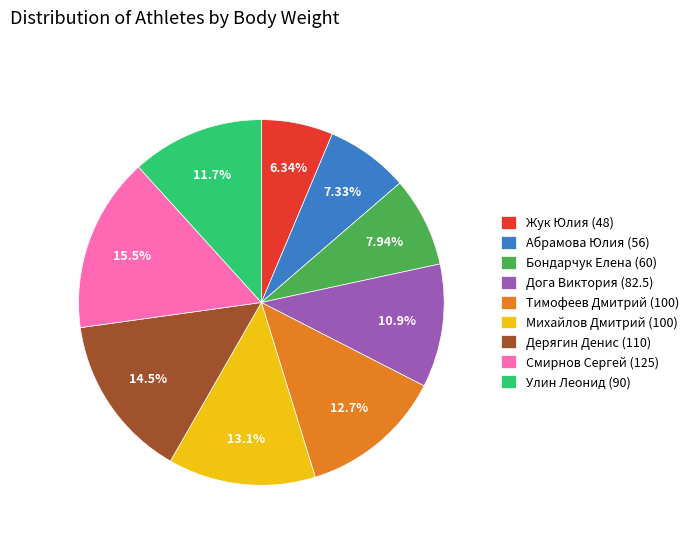

Does Абрамова Юлия (56) account for over 50% of the chart?

No